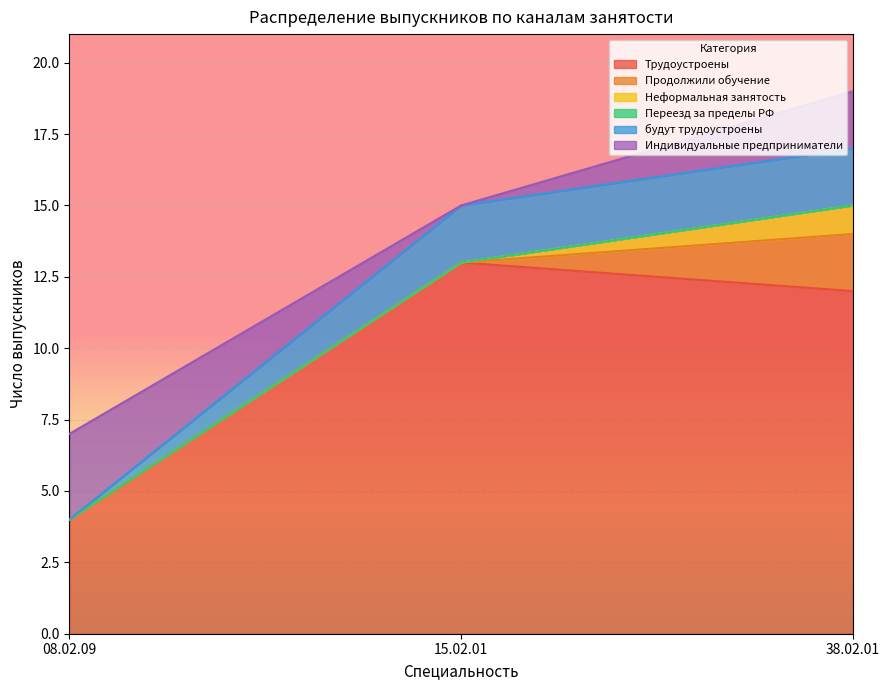

Reading left to right, what are all the values shown in this chart?

Трудоустроены: 08.02.09=4	15.02.01=13	38.02.01=12
Продолжили обучение: 08.02.09=0	15.02.01=0	38.02.01=2
Неформальная занятость: 08.02.09=0	15.02.01=0	38.02.01=1
Переезд за пределы РФ: 08.02.09=0	15.02.01=0	38.02.01=0
будут трудоустроены: 08.02.09=0	15.02.01=2	38.02.01=2
Индивидуальные предприниматели: 08.02.09=3	15.02.01=0	38.02.01=2